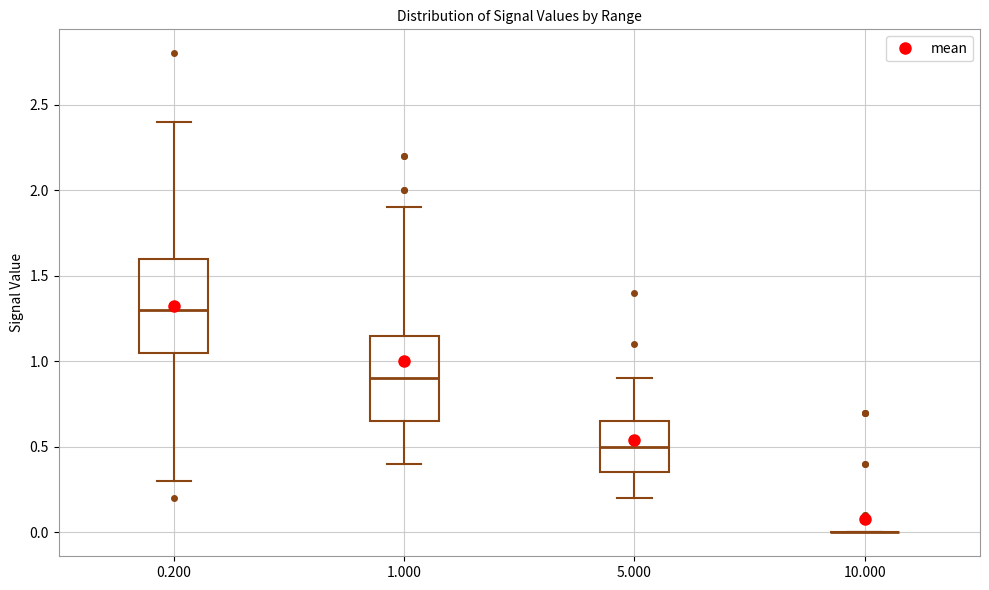

Reading left to right, transcribe this box plot: for each box, give where its median line is, the range the box spans, and where its two whiskers end, as read against the y-axis. The values are not printed on the chart, so give them approximately, as read against the axis.

0.200: median 1.30, box 1.05 to 1.60, whiskers 0.30 to 2.40
1.000: median 0.90, box 0.65 to 1.15, whiskers 0.40 to 1.90
5.000: median 0.50, box 0.35 to 0.65, whiskers 0.20 to 0.90
10.000: box collapsed to a line at 0.00, whiskers 0.00 to 0.00